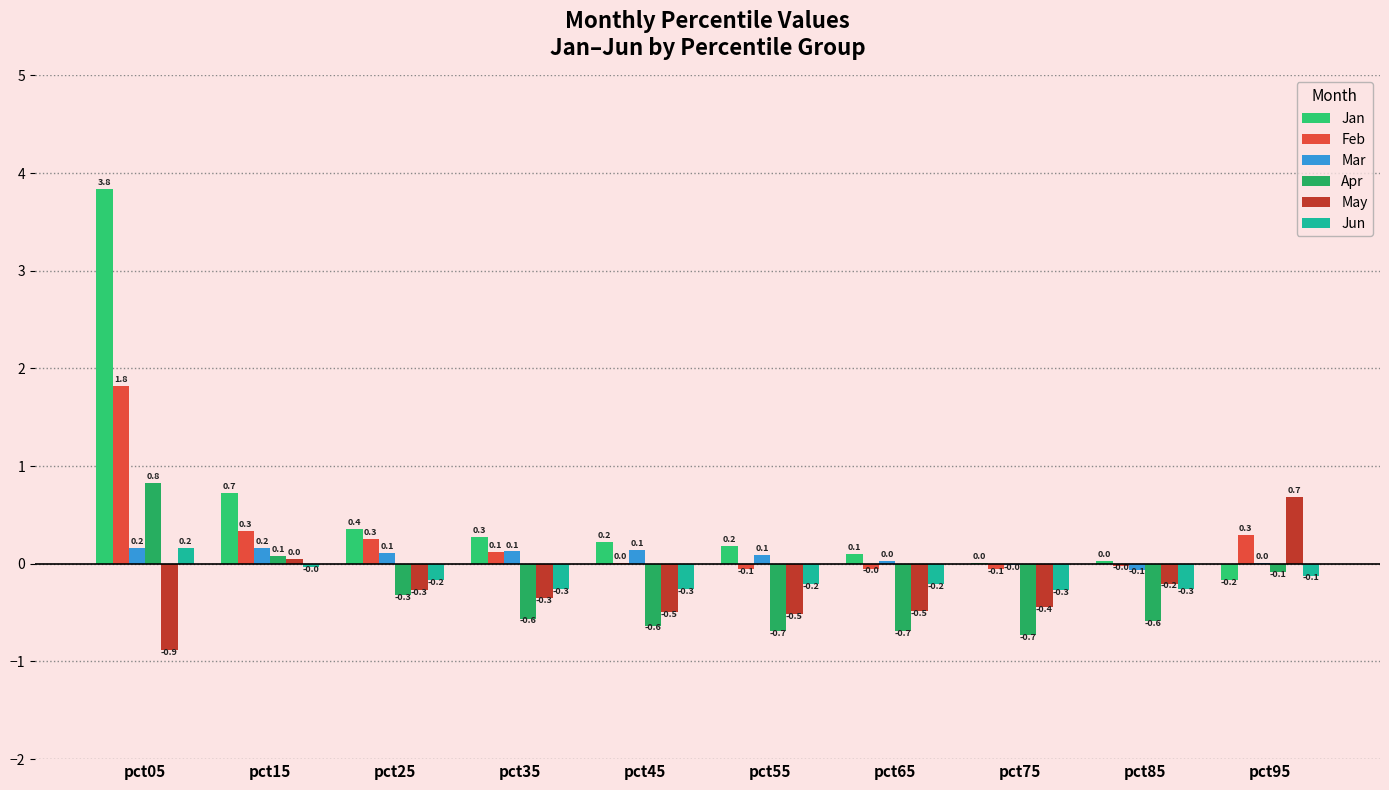

Reading right to left, extract all data points from this chart.

Jan: -0.2	0.0	0.0	0.1	0.2	0.2	0.3	0.4	0.7	3.8
Feb: 0.3	-0.0	-0.1	-0.0	-0.1	0.0	0.1	0.3	0.3	1.8
Mar: 0.0	-0.1	-0.0	0.0	0.1	0.1	0.1	0.1	0.2	0.2
Apr: -0.1	-0.6	-0.7	-0.7	-0.7	-0.6	-0.6	-0.3	0.1	0.8
May: 0.7	-0.2	-0.4	-0.5	-0.5	-0.5	-0.3	-0.3	0.0	-0.9
Jun: -0.1	-0.3	-0.3	-0.2	-0.2	-0.3	-0.3	-0.2	-0.0	0.2